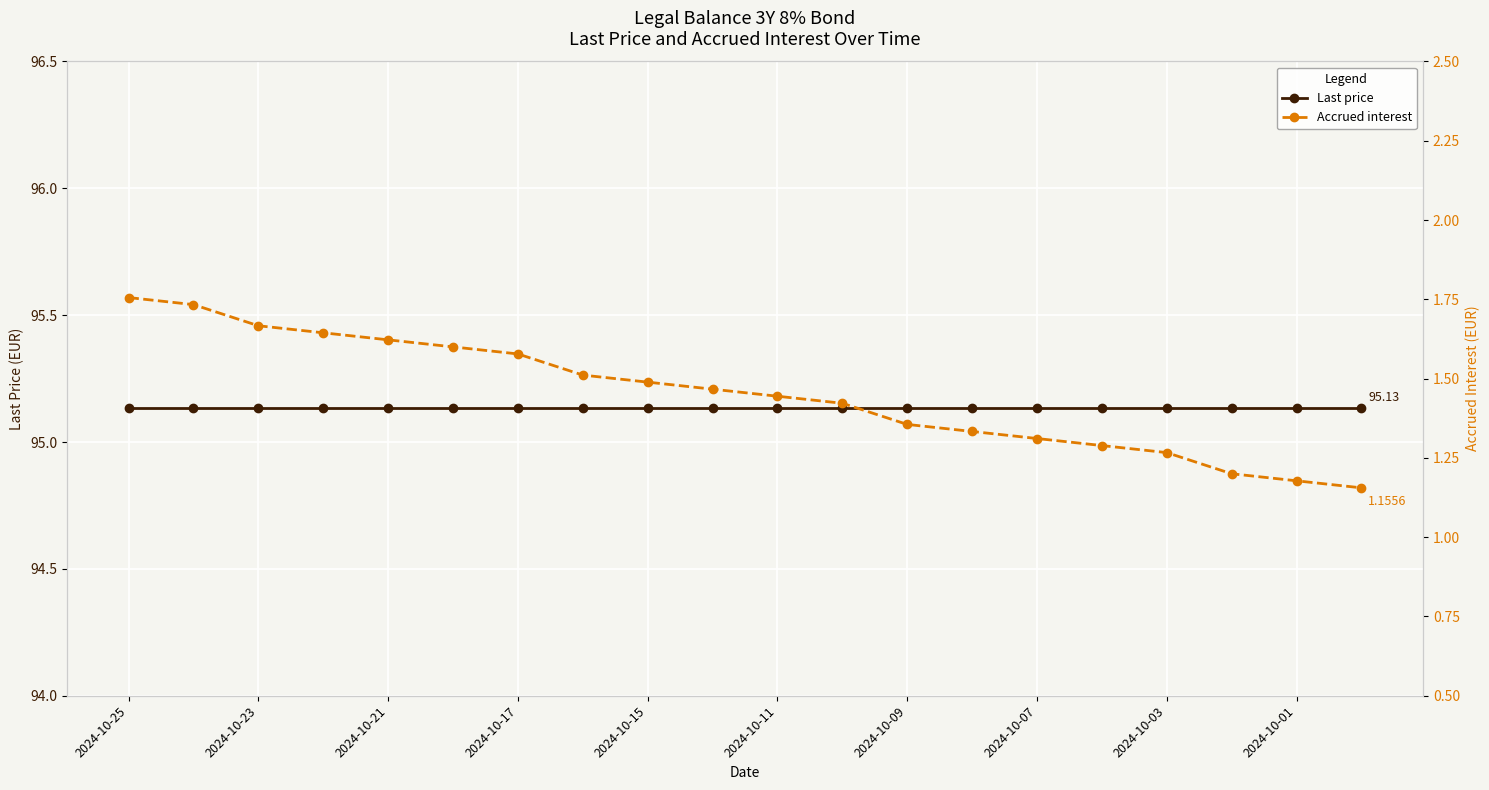

At which label is Accrued interest closest to 1?

19